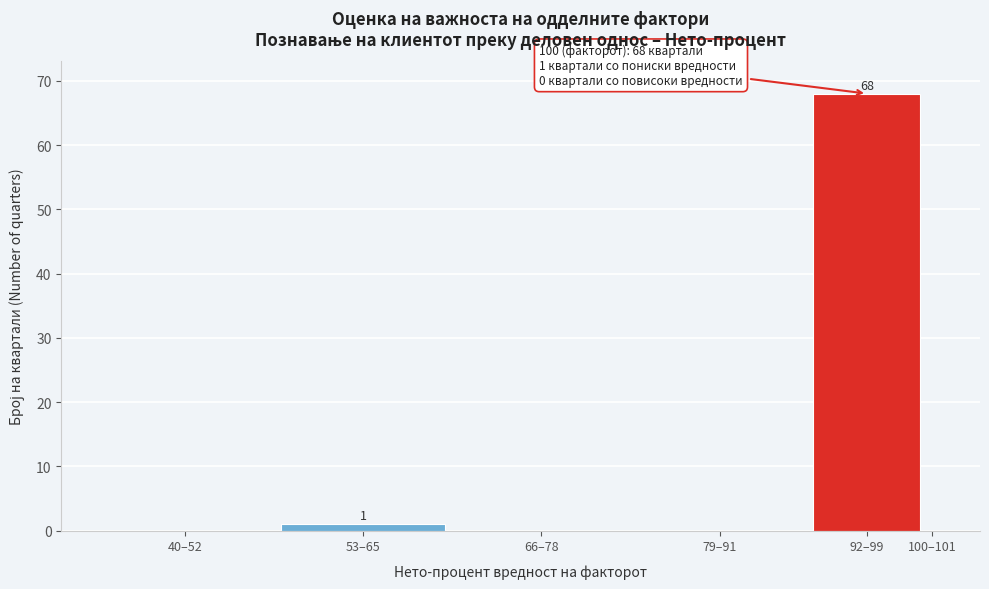

Reading left to right, extract all data points from this chart.

40–52=0	53–65=1	66–78=0	79–91=0	92–99=68	100–101=0